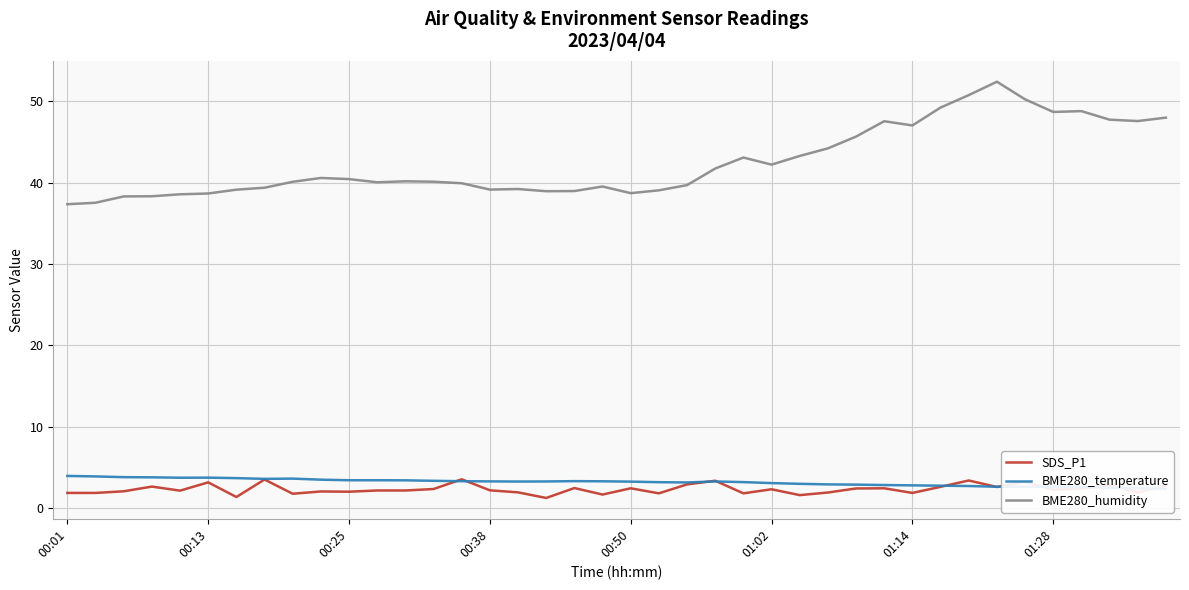

True or false: BME280_humidity and SDS_P1 cross at least once.

False